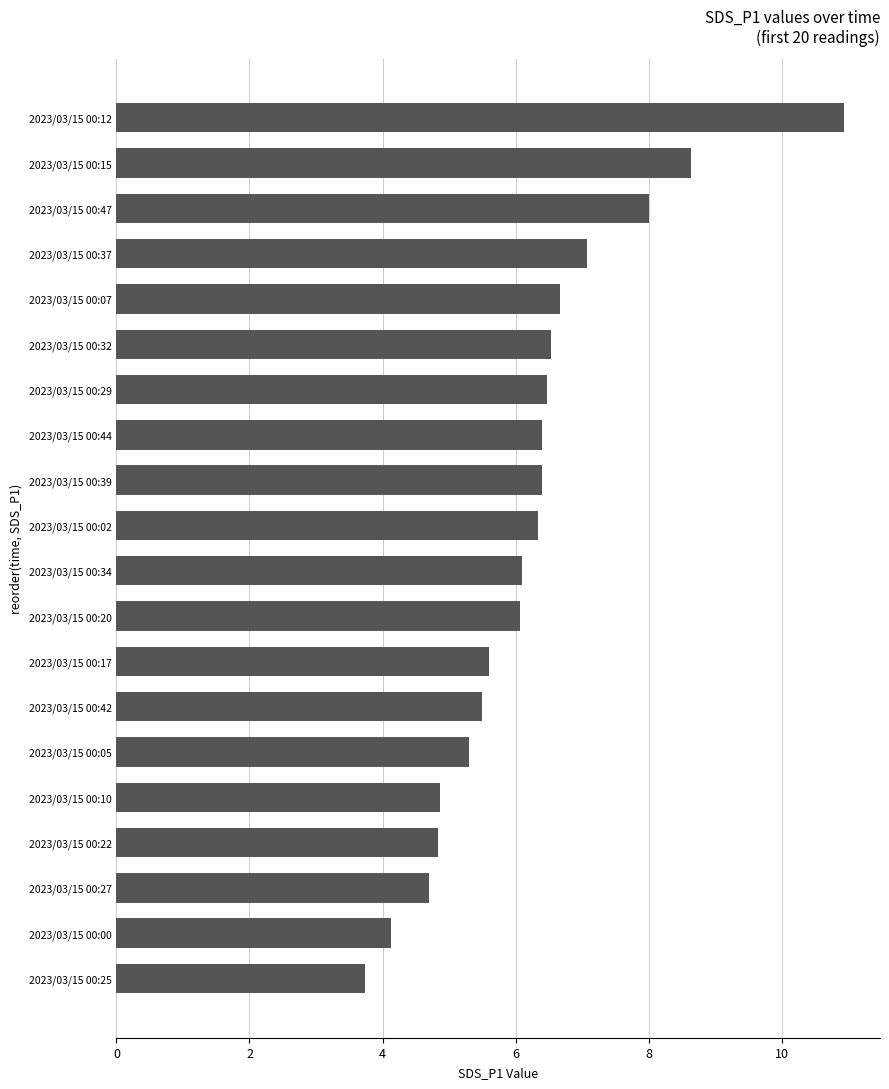

Does the chart contain stacked bars?

No